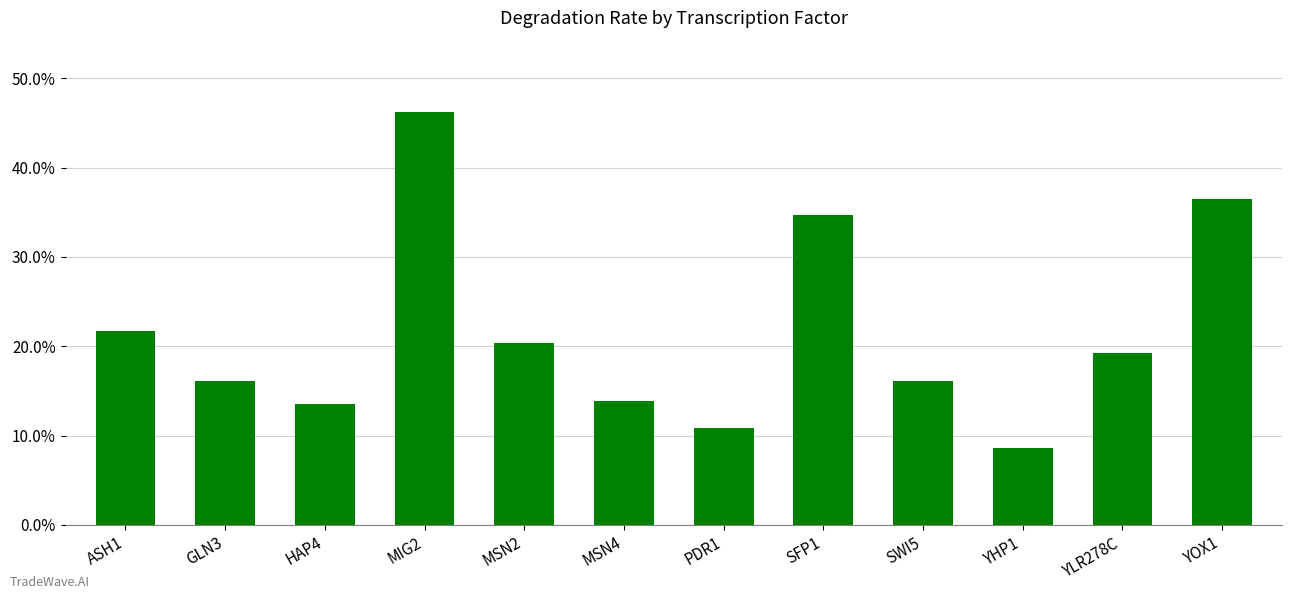

What is the sum of all values?

2.6